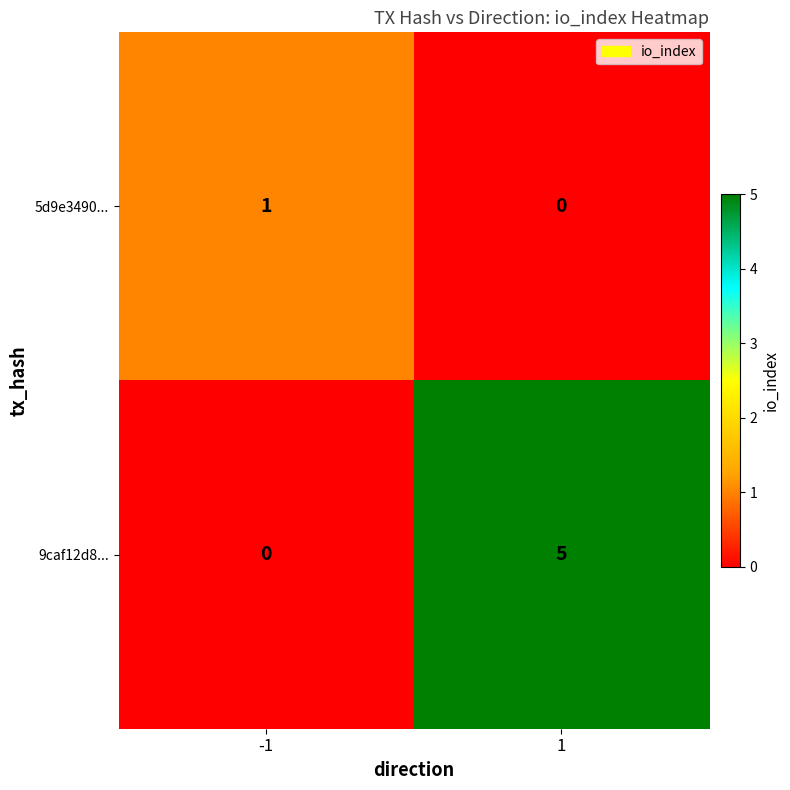

What is the difference between the highest and lowest values at 1?

5